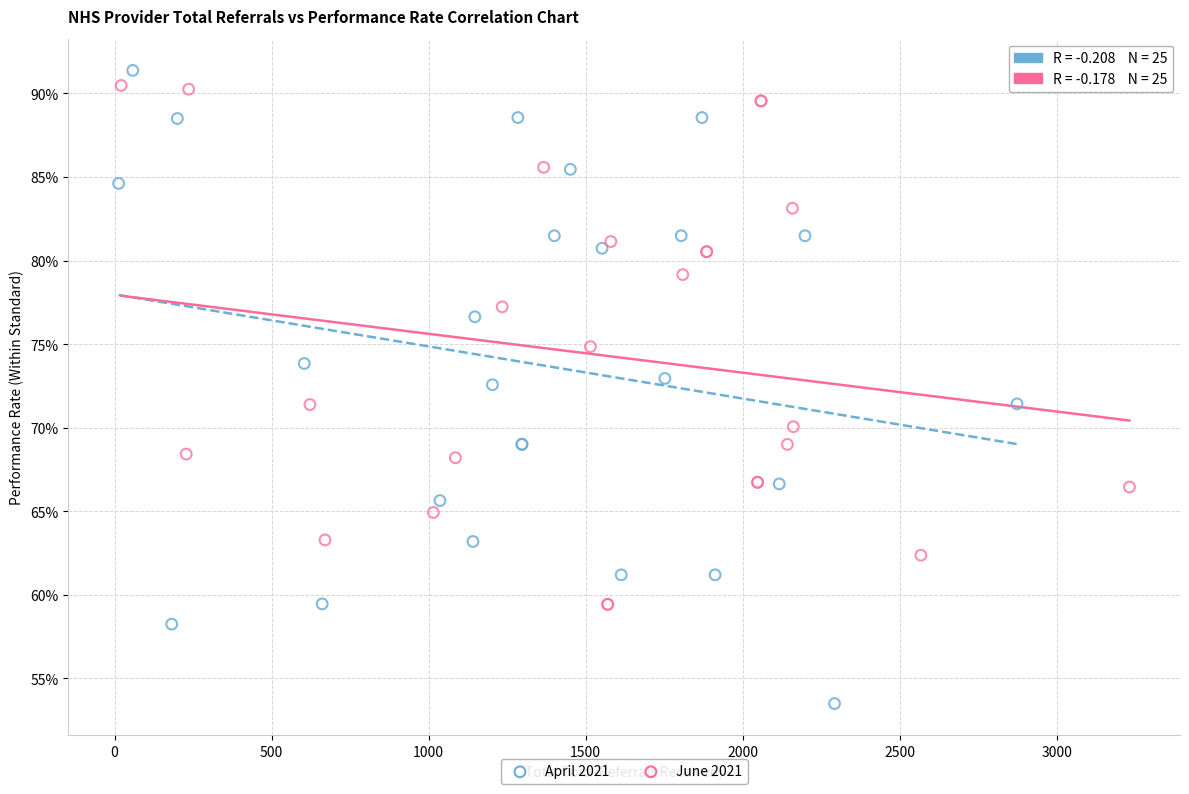

Which series has the widest spread of Y values?

April 2021